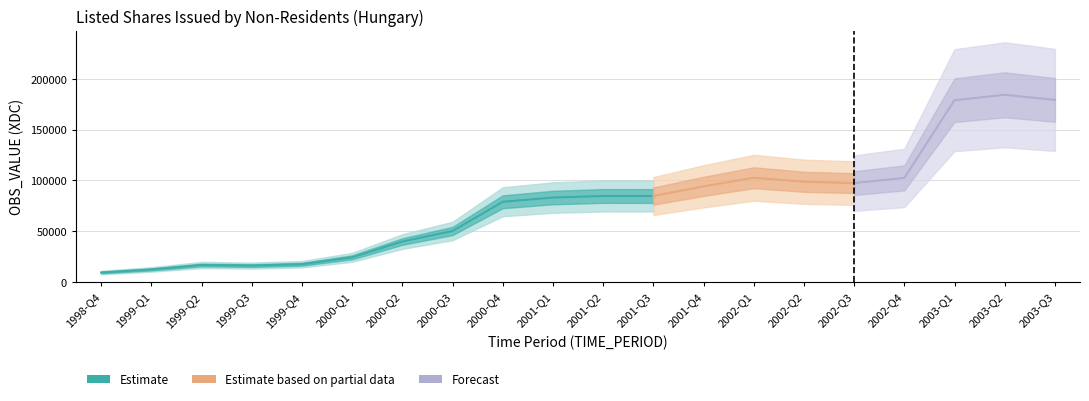

Does the chart display data point markers on the line(s)?

No